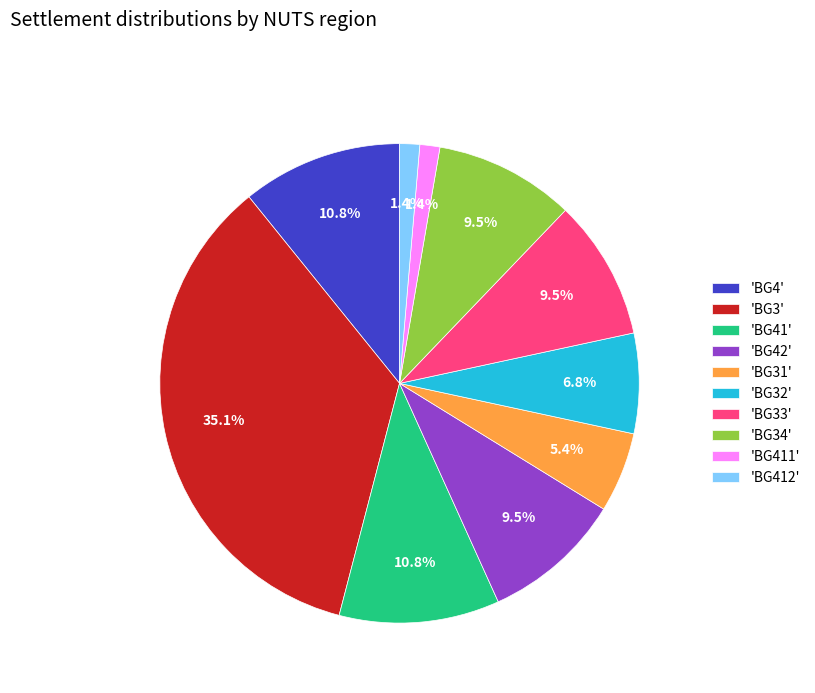

Combined, do 'BG411' and 'BG33' account for over 50%?

No